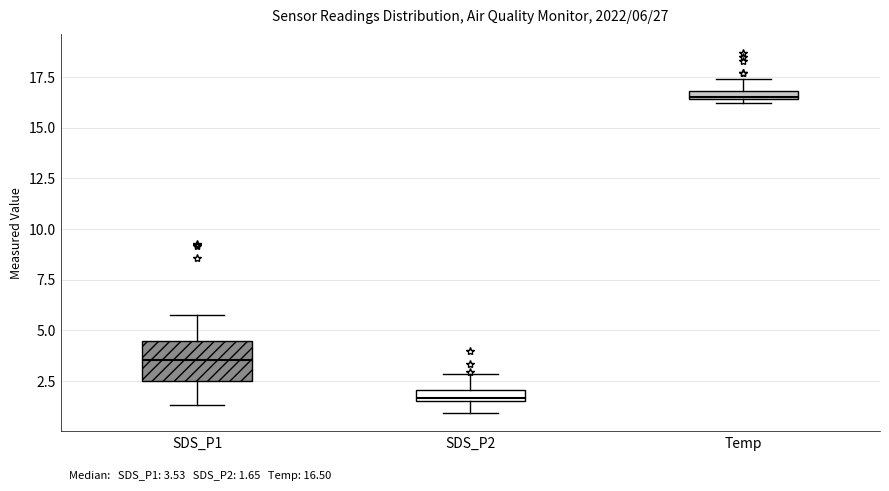

Comparing the boxes themselves (not the whiskers), which one is the tallest?

SDS_P1